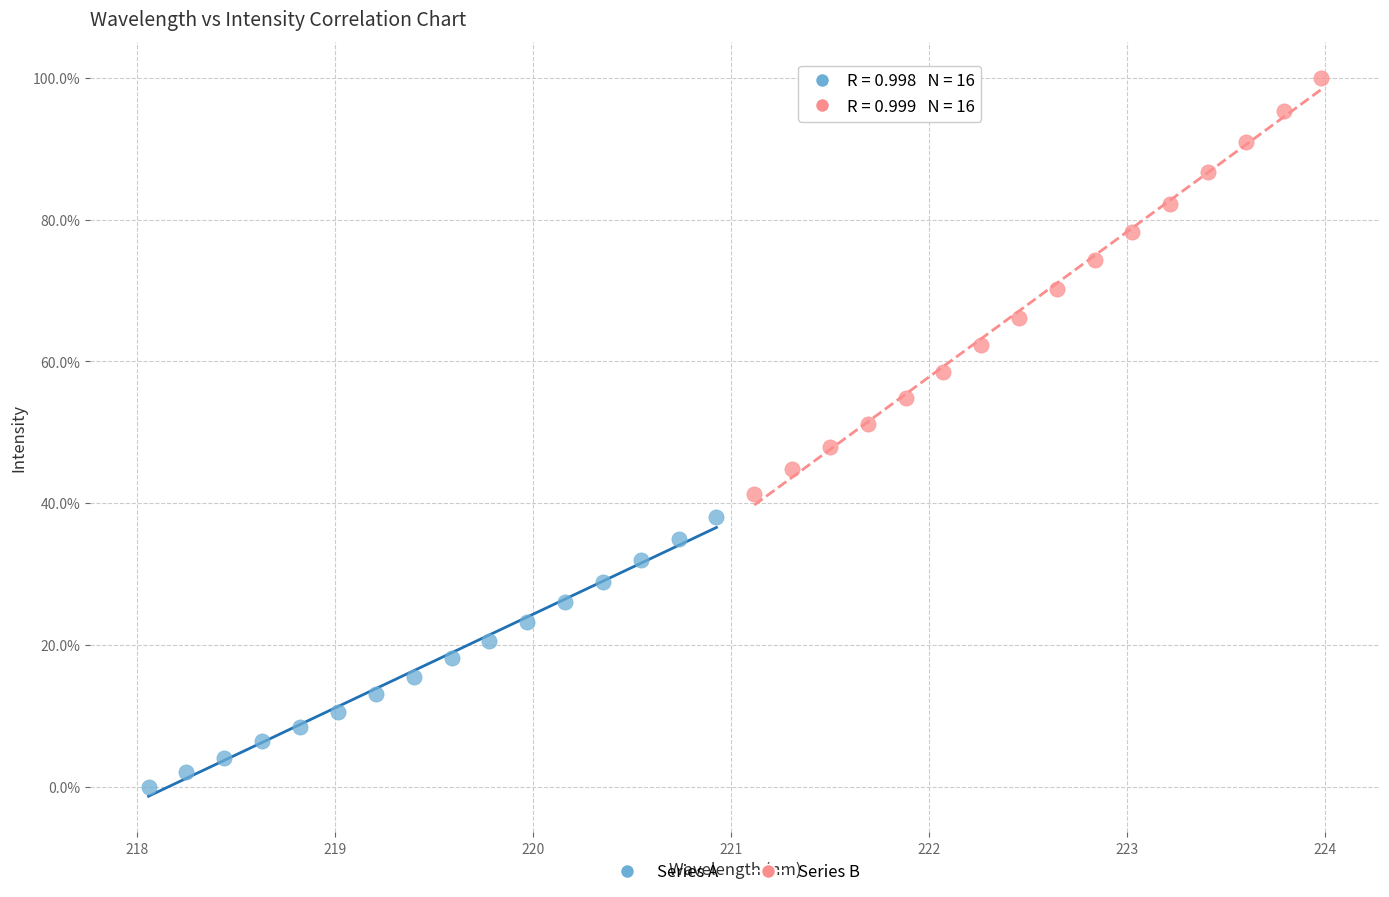

What are all the series names shown in the legend?

Series A, Series B